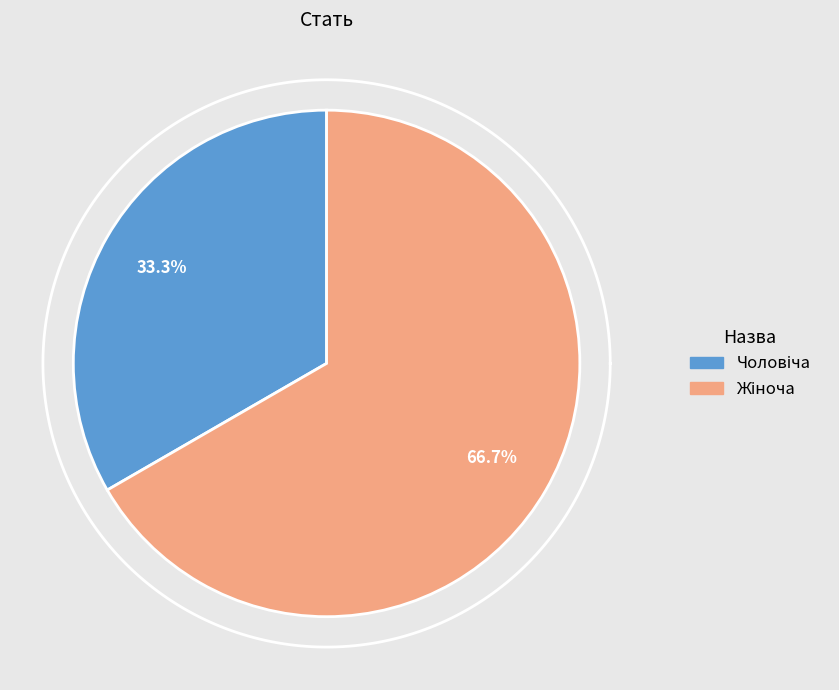

What is the total percentage of Жіноча and Чоловіча?

100.0%